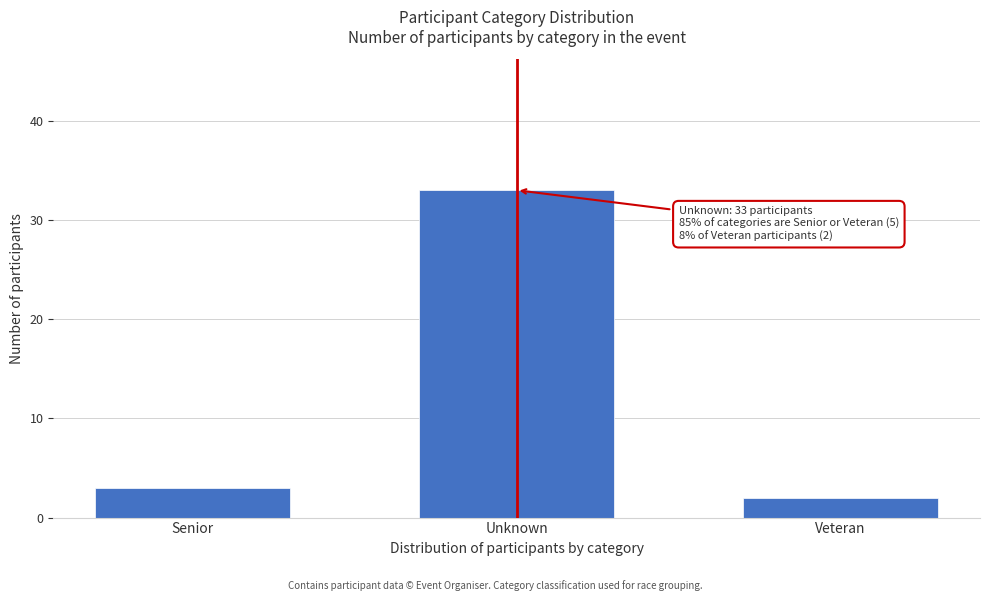

Reading left to right, extract all data points from this chart.

3	33	2